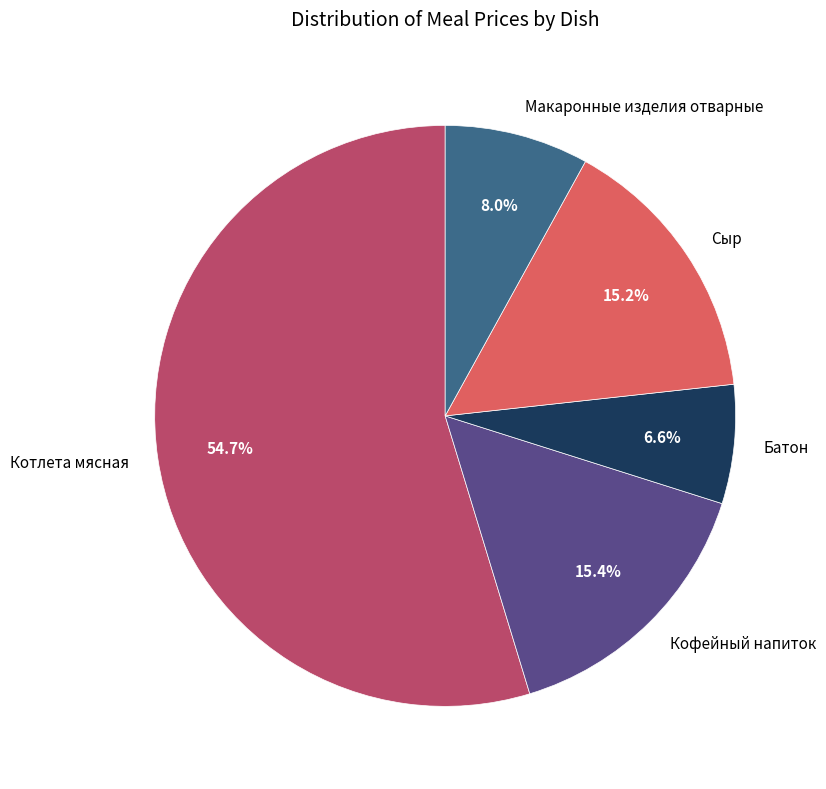

Do Котлета мясная and Макаронные изделия отварные together represent more than half of the pie?

Yes